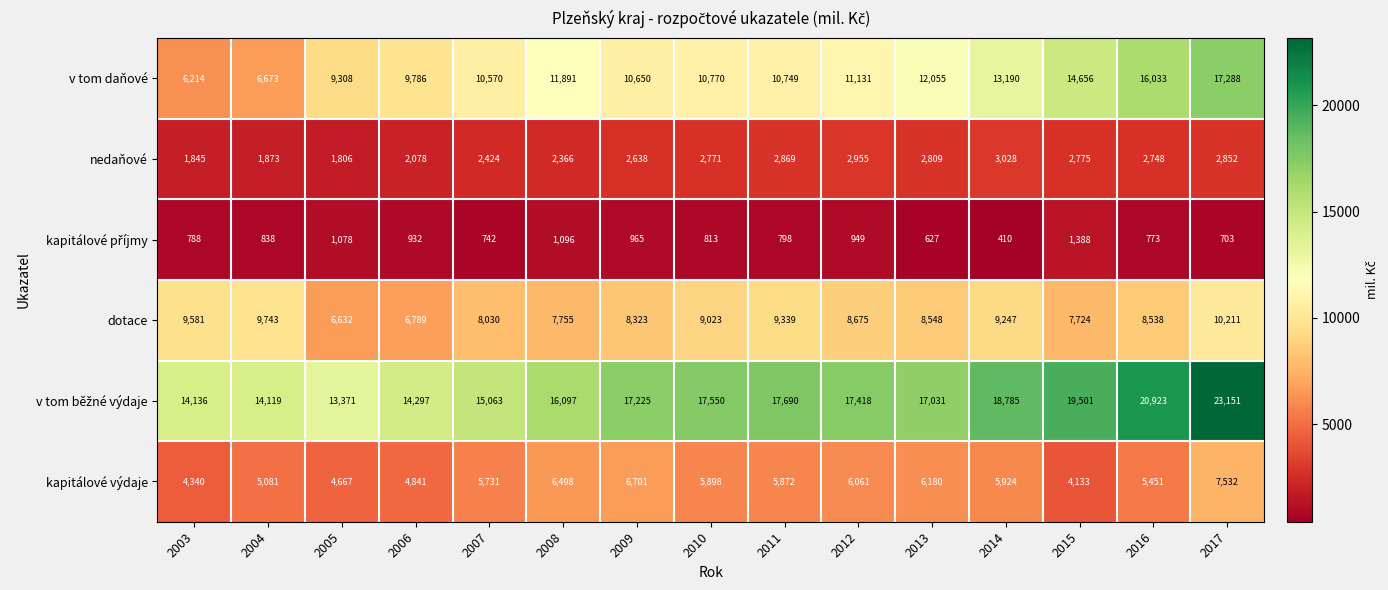

Is it true that nedaňové equals 2078 at 2006?

True